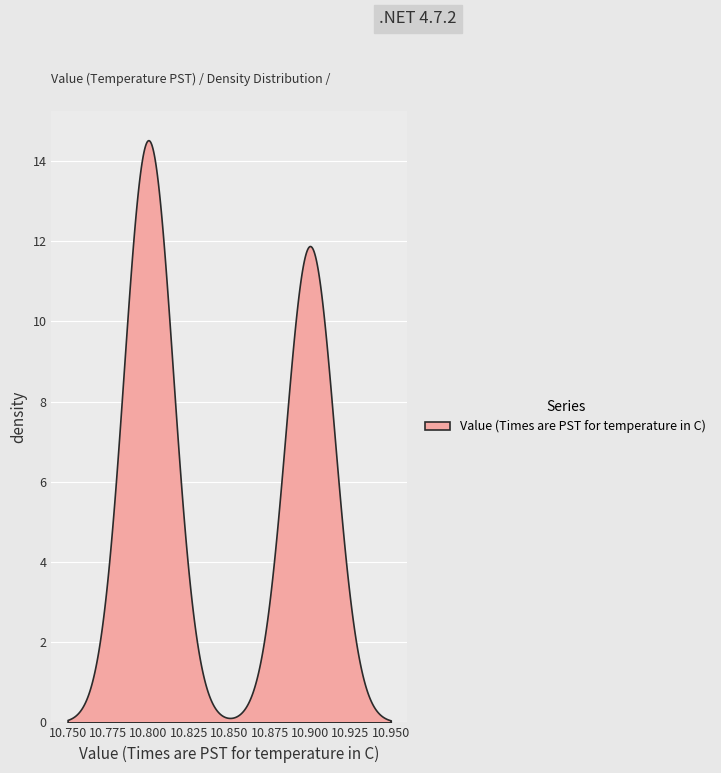

Reading left to right, what are all the values shown in this chart?

10.8	10.8	10.8	10.8	10.8	10.8	10.8	10.8	10.8	10.8	10.8	10.8	10.8	10.8	10.8	10.8	10.8	10.8	10.8	10.8	10.8	10.8	10.9	10.9	10.9	10.9	10.9	10.9	10.9	10.9	10.9	10.9	10.9	10.9	10.9	10.9	10.9	10.9	10.9	10.9